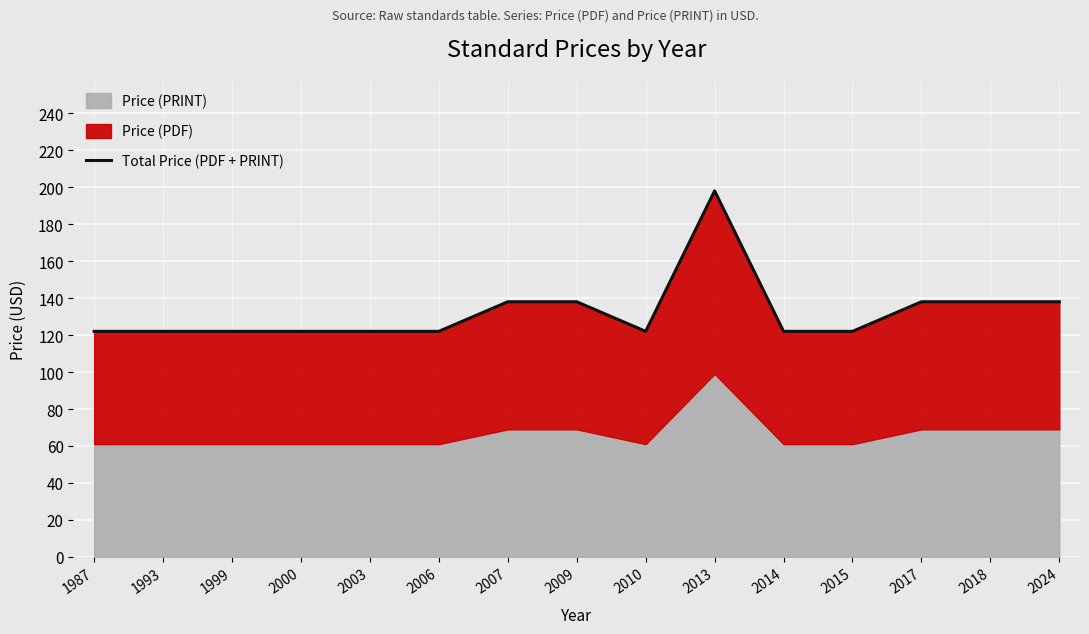

What is the value of the 10th point from the left?

198